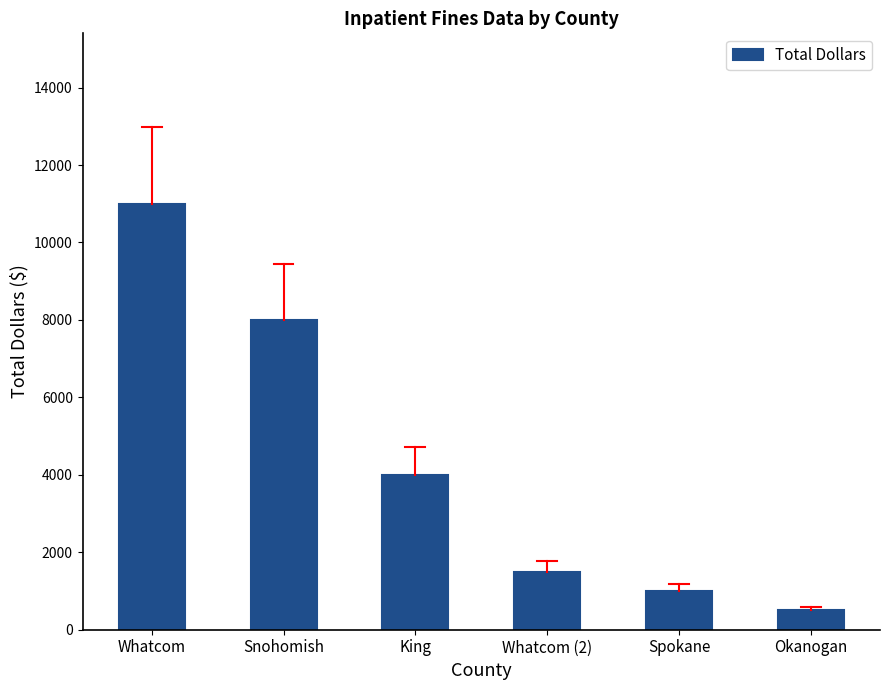

What is the label of the 1st bar from the left?

Whatcom